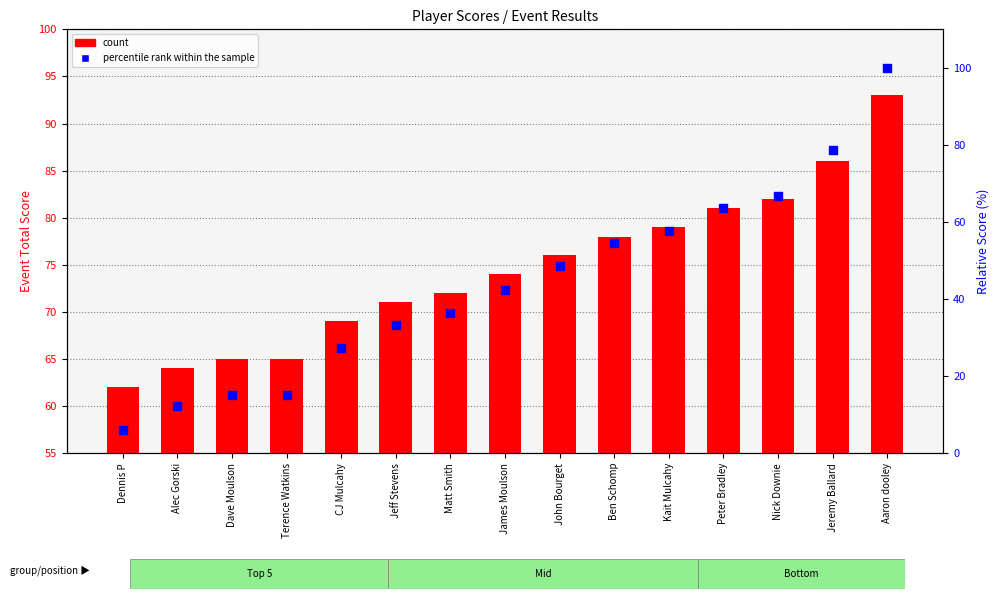

Which series has the largest total across all categories?

count